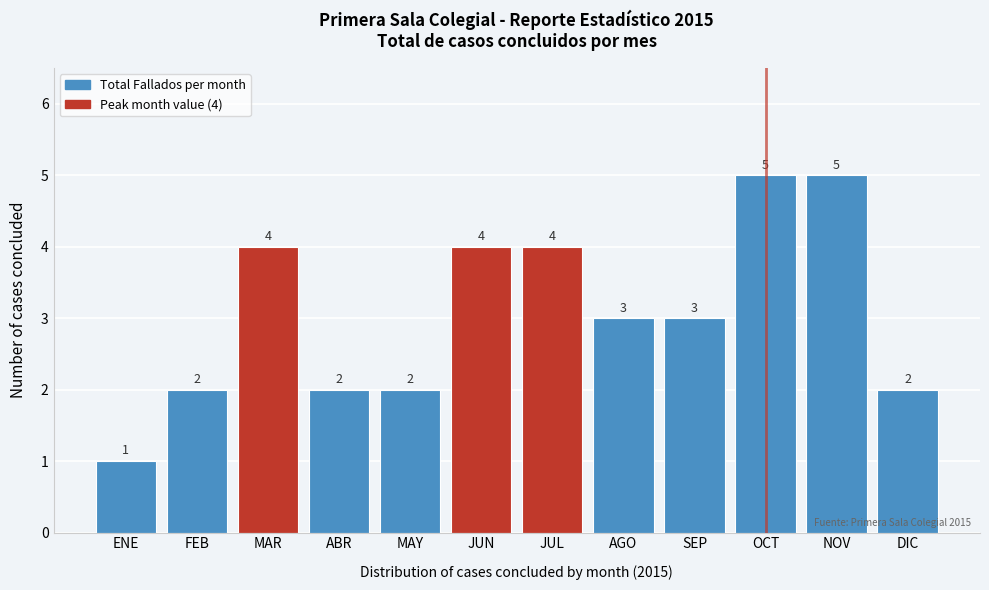

Reading right to left, list all the values displayed in this chart.

2	5	5	3	3	4	4	2	2	4	2	1